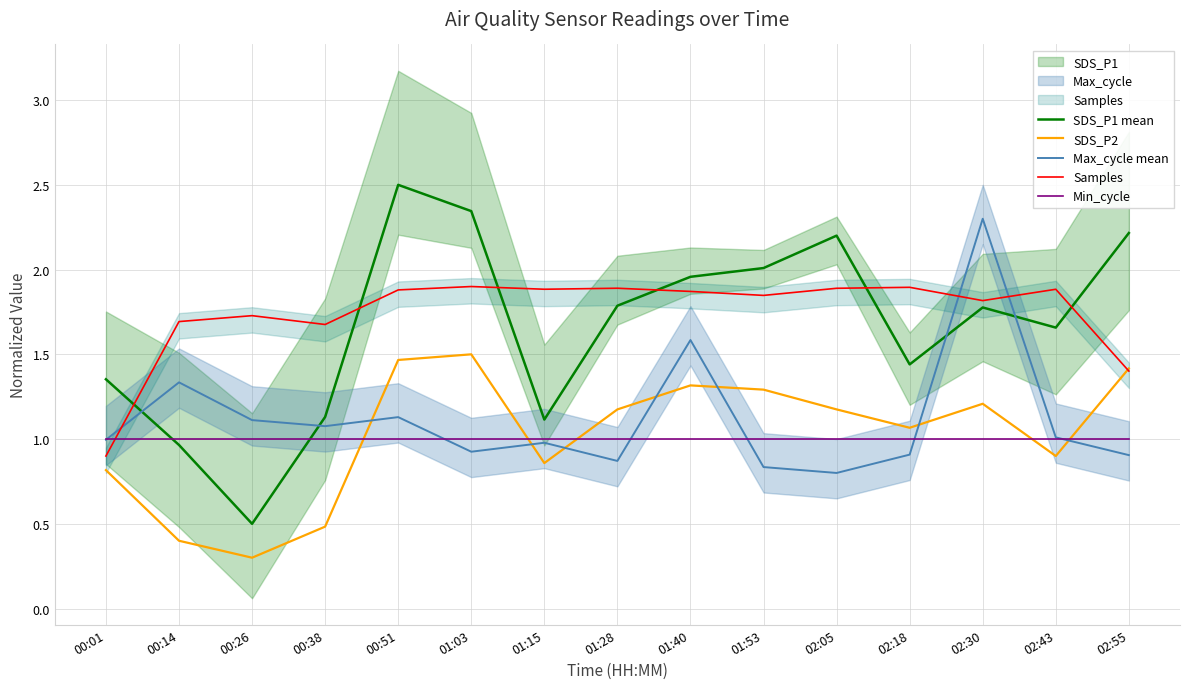

Is this an area chart (filled region under the line)?

No